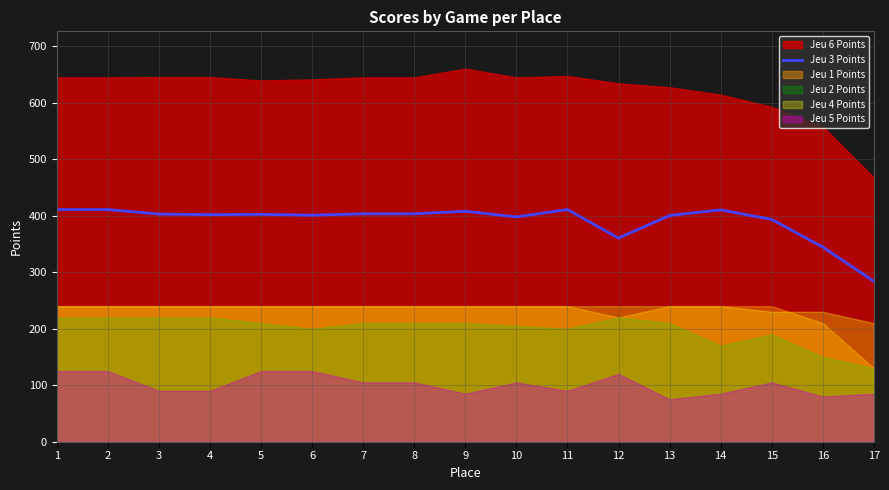

The value at 8 is 403.5. True or false?

True